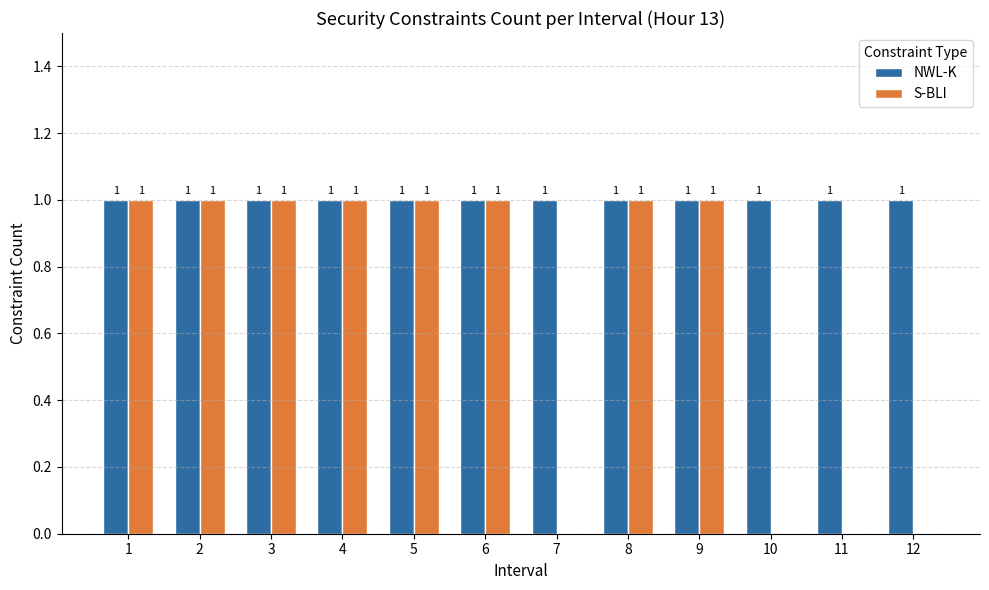

Reading left to right, extract all data points from this chart.

NWL-K: 1=1	2=1	3=1	4=1	5=1	6=1	7=1	8=1	9=1	10=1	11=1	12=1
S-BLI: 1=1	2=1	3=1	4=1	5=1	6=1	7=0	8=1	9=1	10=0	11=0	12=0